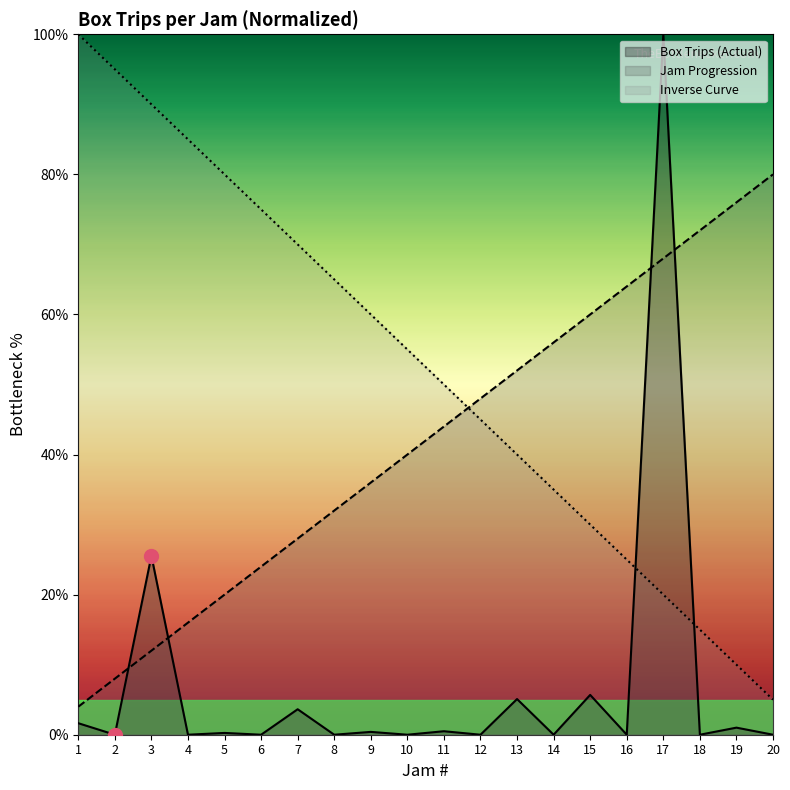

Where does the Jam # series first go above 44?

12